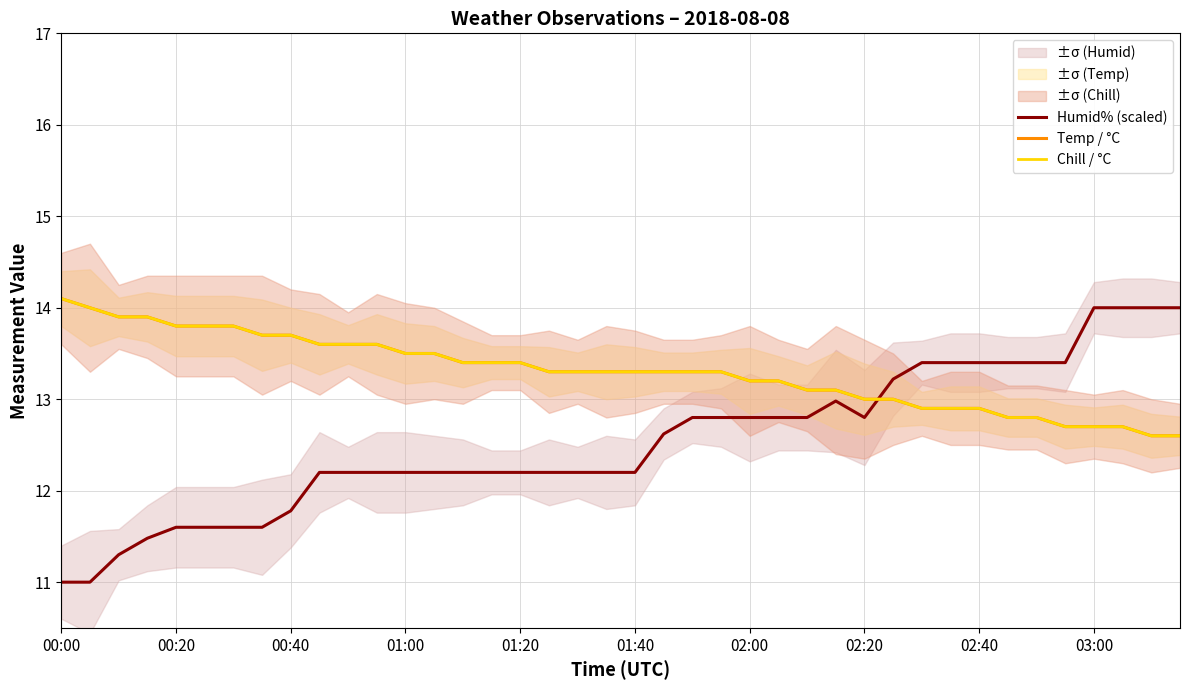

How many values in the Chill / °C series are below 13?

10